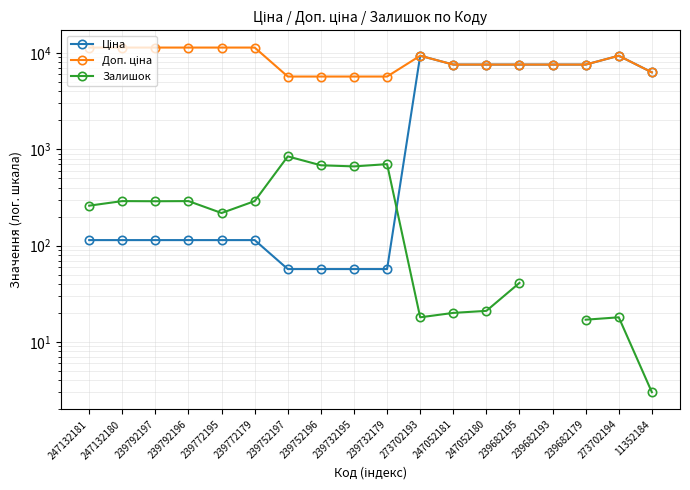

At which category is the sum across all series the highest?

273702193